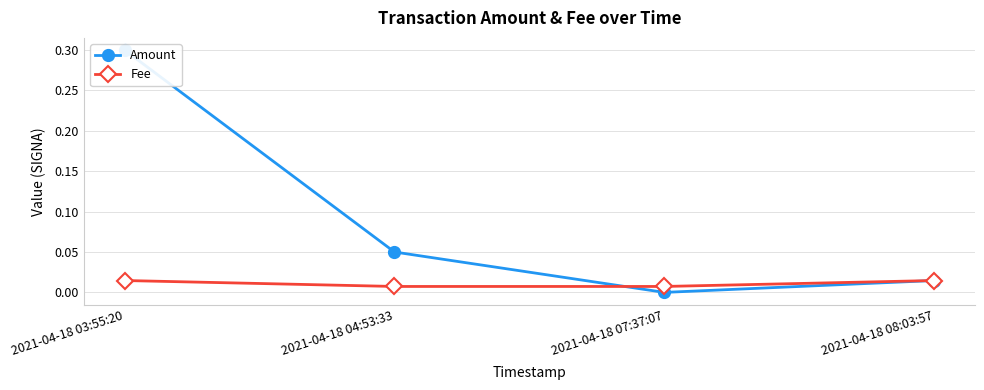

What is the label of the 3rd point from the left?

2021-04-18 07:37:07